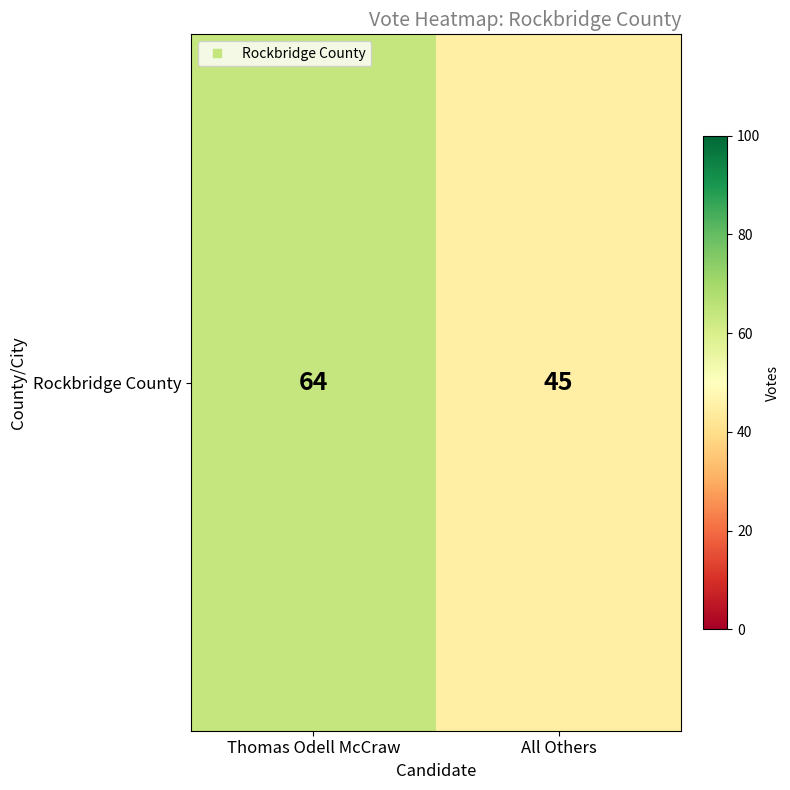

The value at All Others is 10. True or false?

False